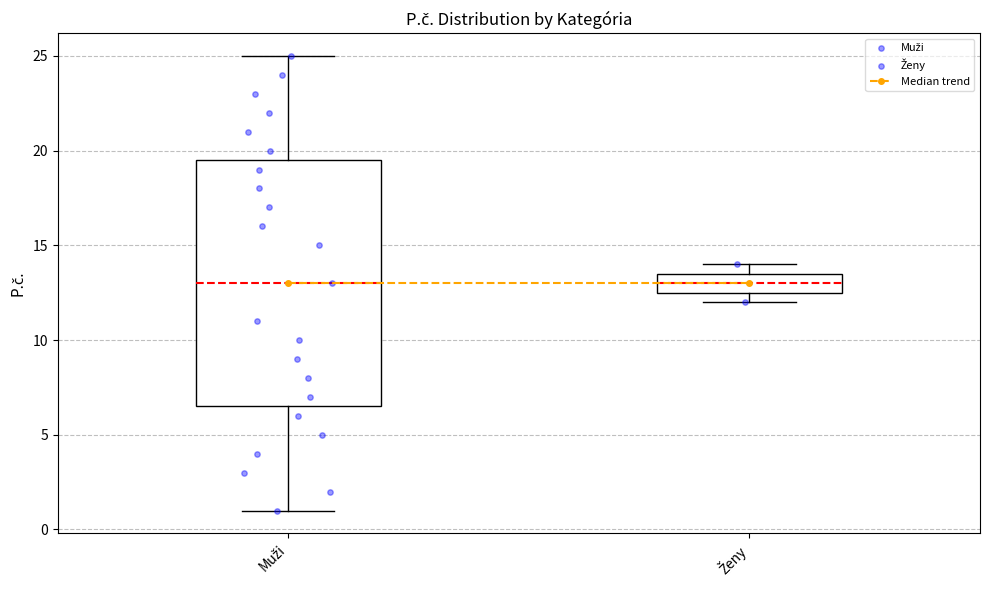

Reading left to right, transcribe this box plot: for each box, give where its median line is, the range the box spans, and where its two whiskers end, as read against the y-axis. The values are not printed on the chart, so give them approximately, as read against the axis.

Muži: median 13.0, box 6.5 to 19.5, whiskers 1.0 to 25.0
Ženy: median 13.0, box 12.5 to 13.5, whiskers 12.0 to 14.0